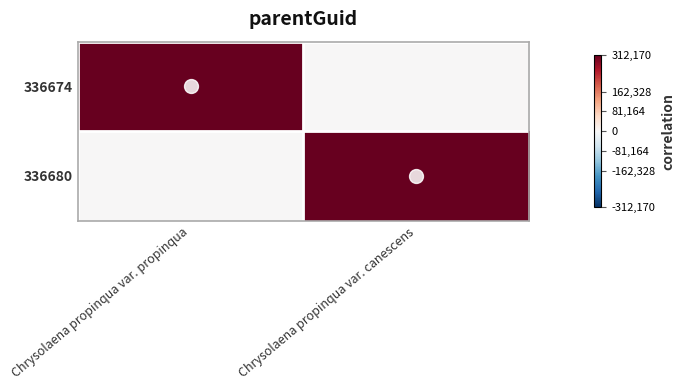

Reading left to right, extract all data points from this chart.

336674: Chrysolaena propinqua var. propinqua=1	Chrysolaena propinqua var. canescens=0
336680: Chrysolaena propinqua var. propinqua=0	Chrysolaena propinqua var. canescens=1